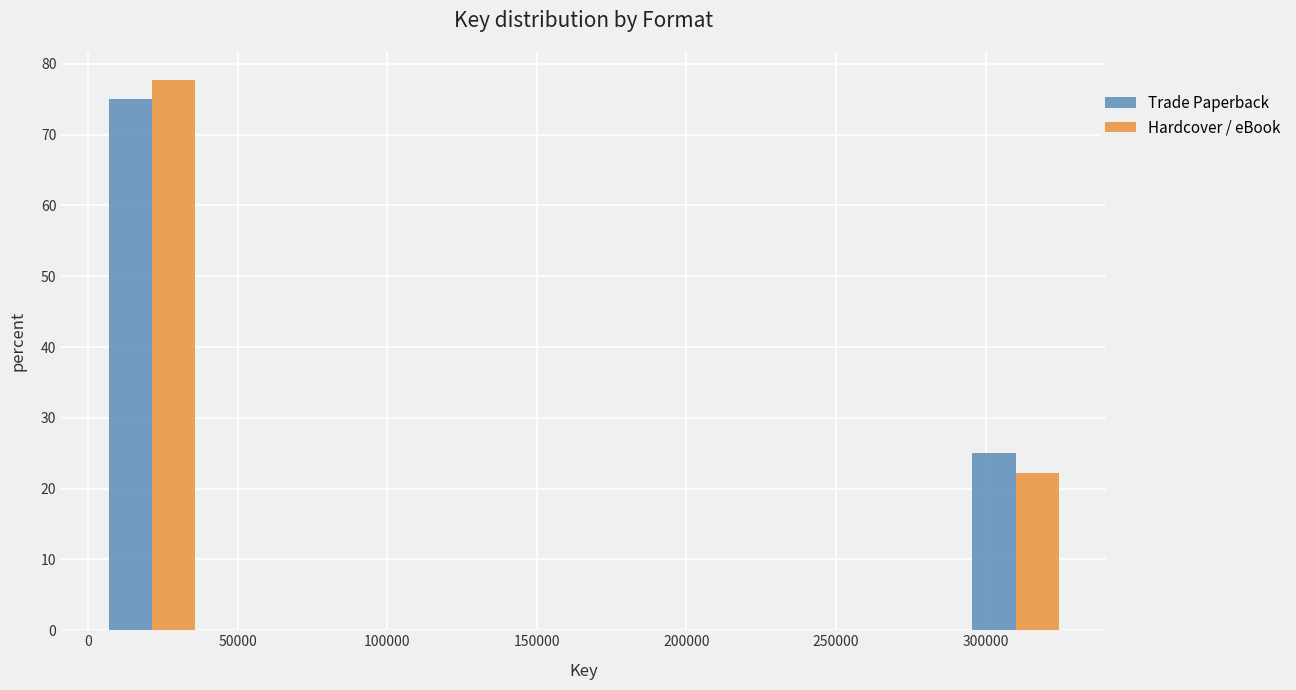

In the Trade Paperback series, which range on the x-axis has the tallest bar?

5000 to 35000